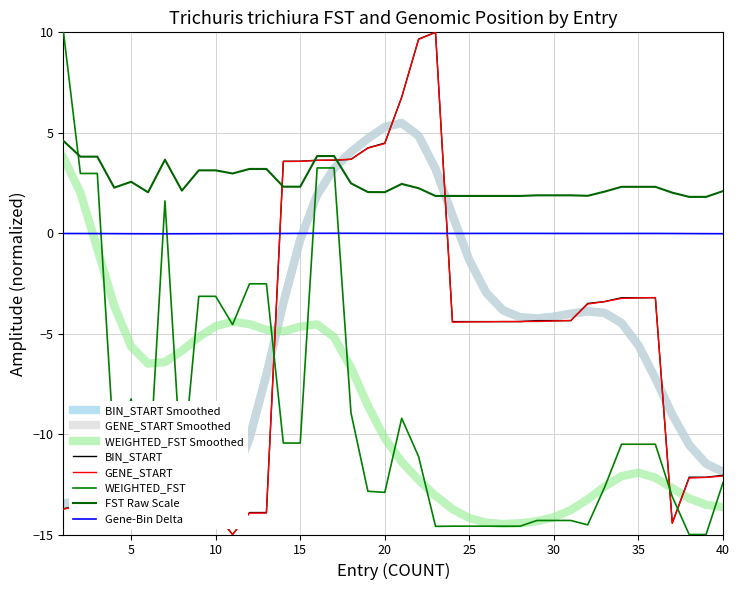

How many lines are shown in the chart?

3